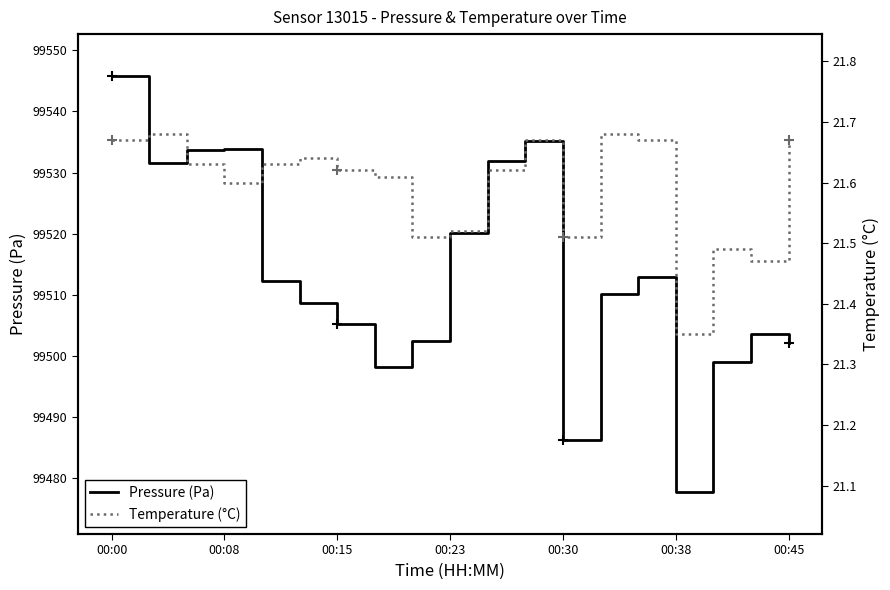

What is the spread (max minus min) of values at 16?

99477.4